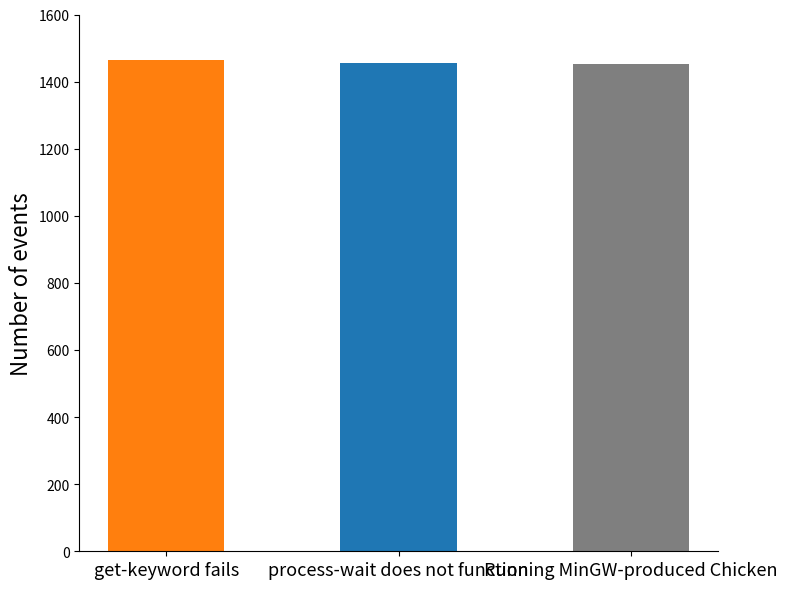

Is it true that the value at process-wait does not function is 1454?

True